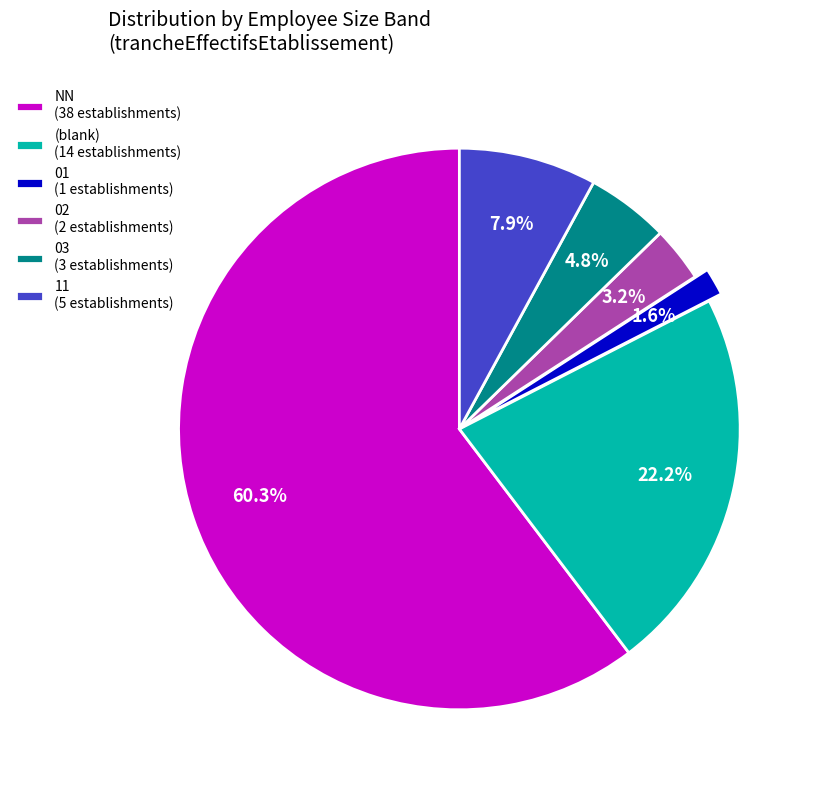

What is the largest slice in the pie chart?

NN (38 establishments)